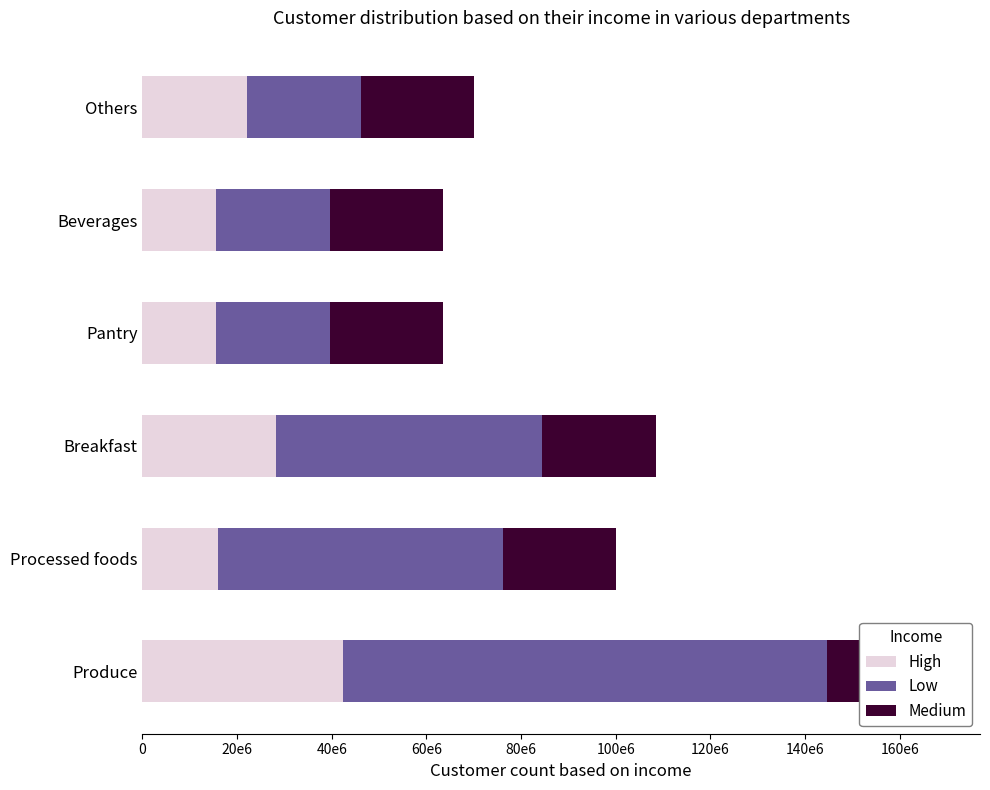

How many values in the Low series exceed 56280000?

2